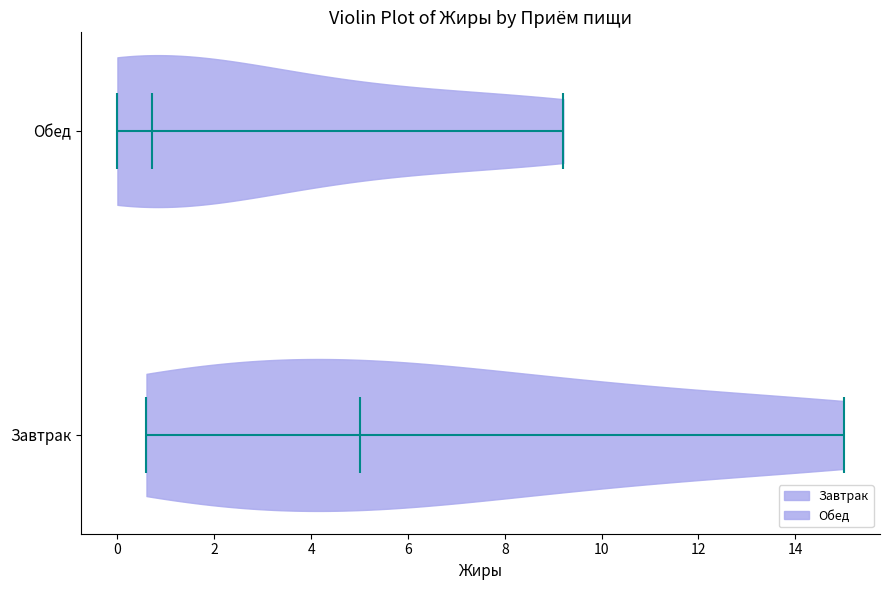

Which violin has the furthest to the left median line?

Обед